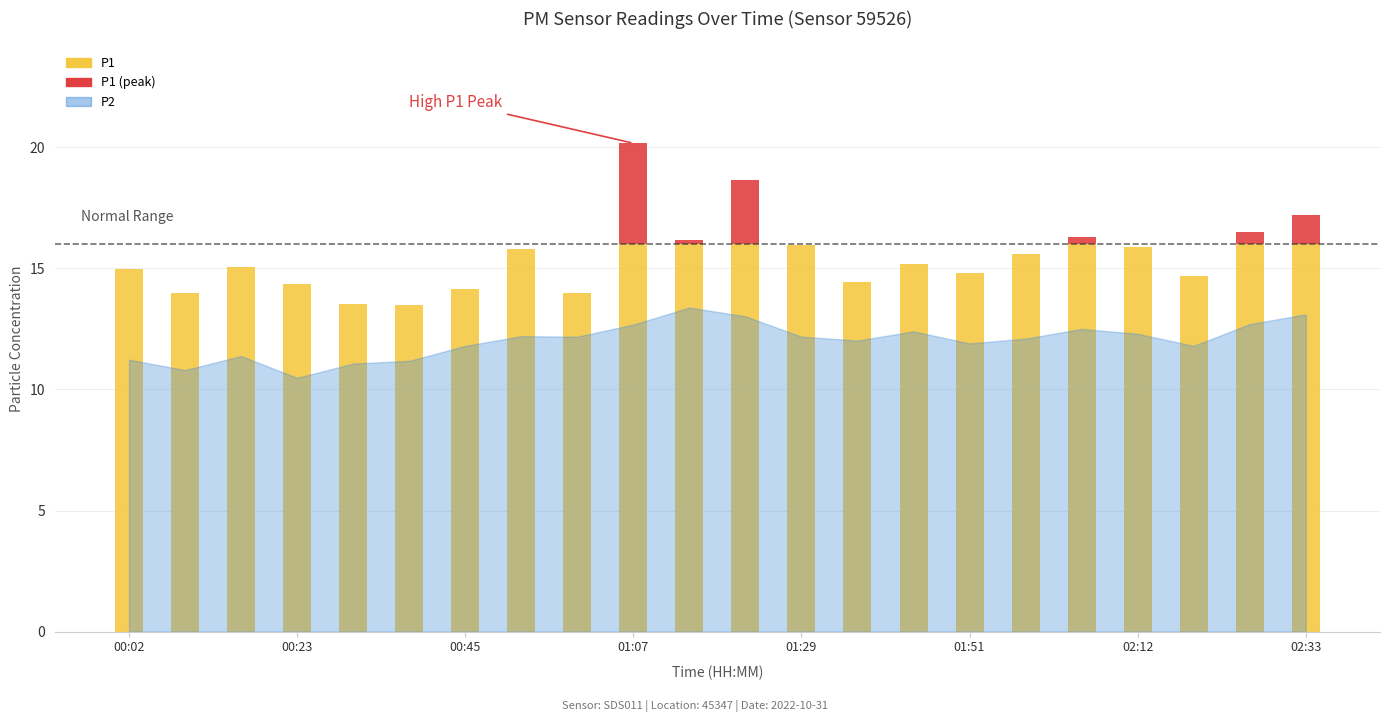

What is the highest value of the P1 series?

16.0